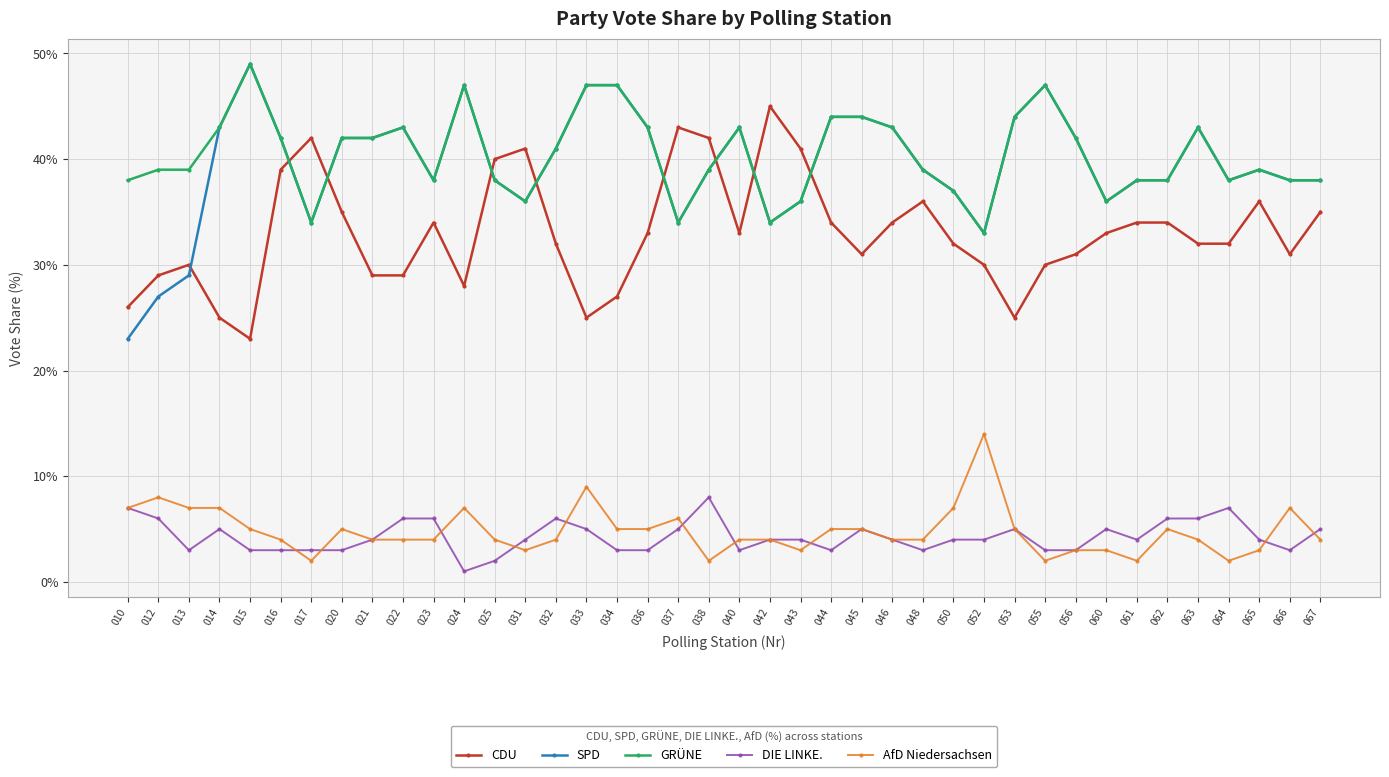

Is it true that GRÜNE equals 43 at 036?

True